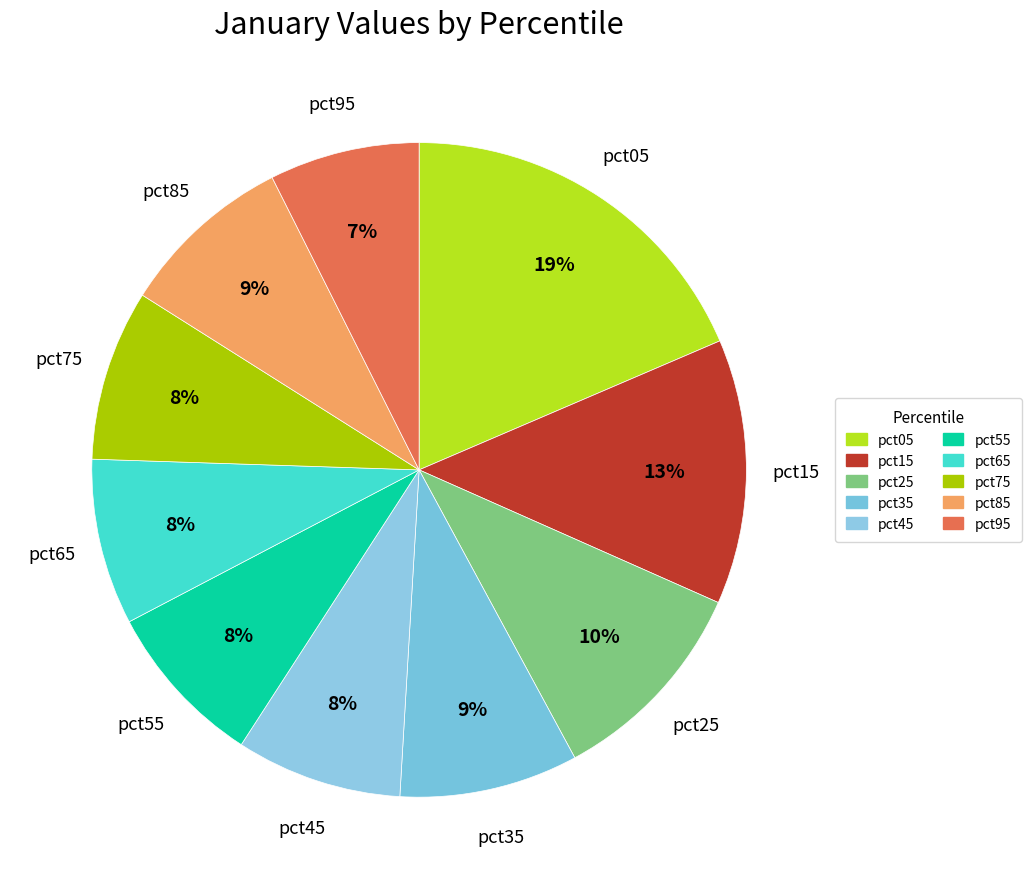

What is the total percentage of pct25 and pct55?

18.6%